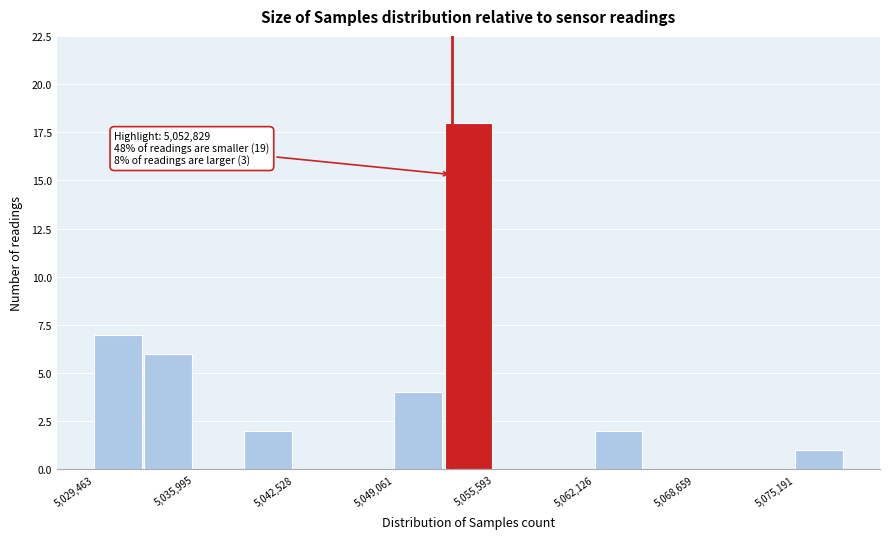

Read against the x-axis, roughly where is the centre of the tallest bar?

5054000